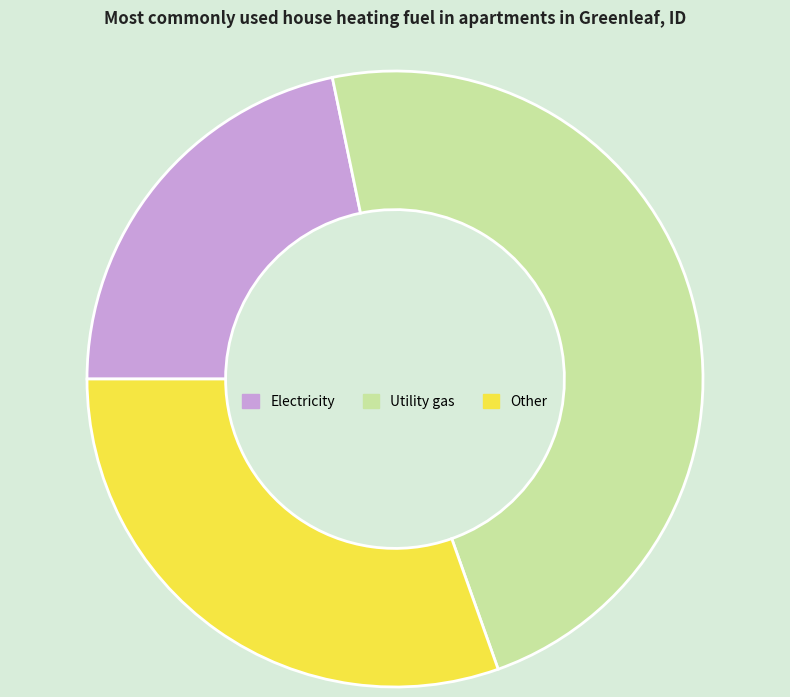

Does any single category account for the majority?

No